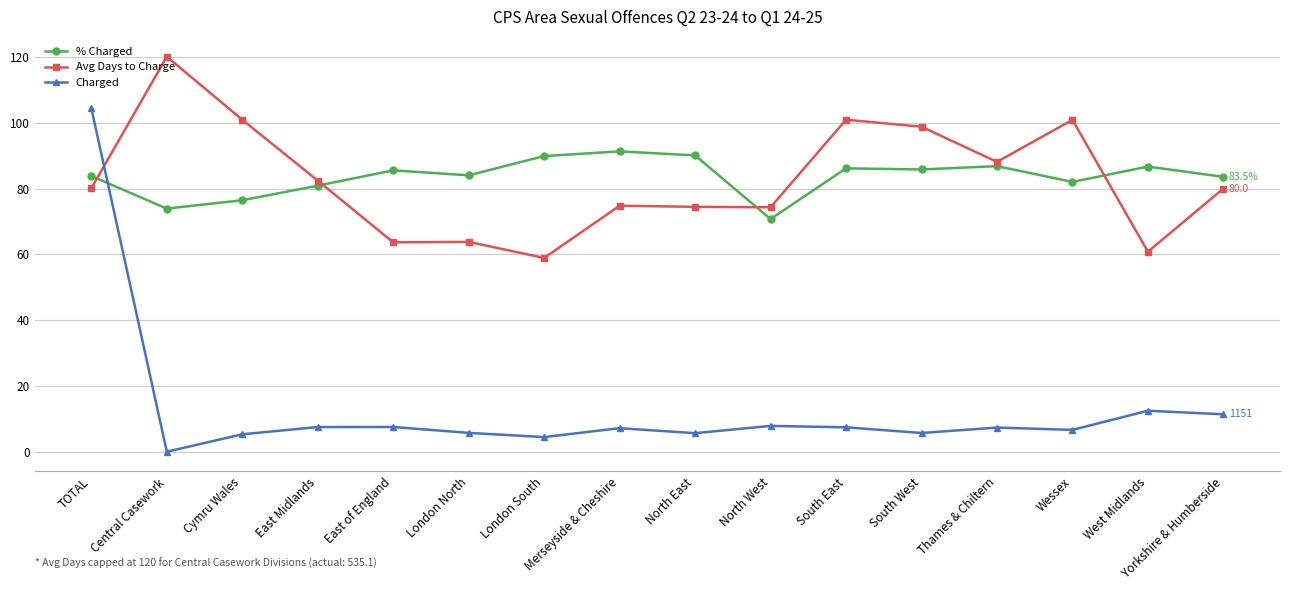

What is the difference between the maximum and second lowest values in the Avg Days to Charge series?

59.2